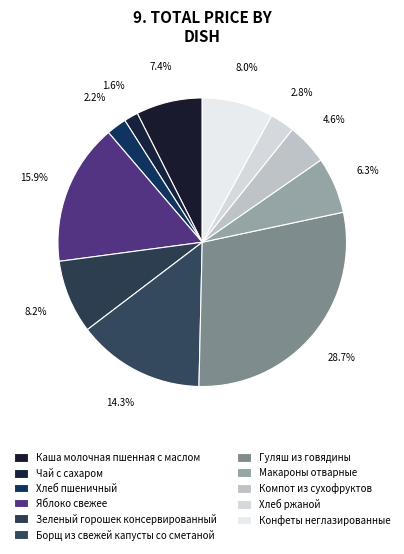

To the nearest percent, what percentage of the pie is Хлеб ржаной?

3%